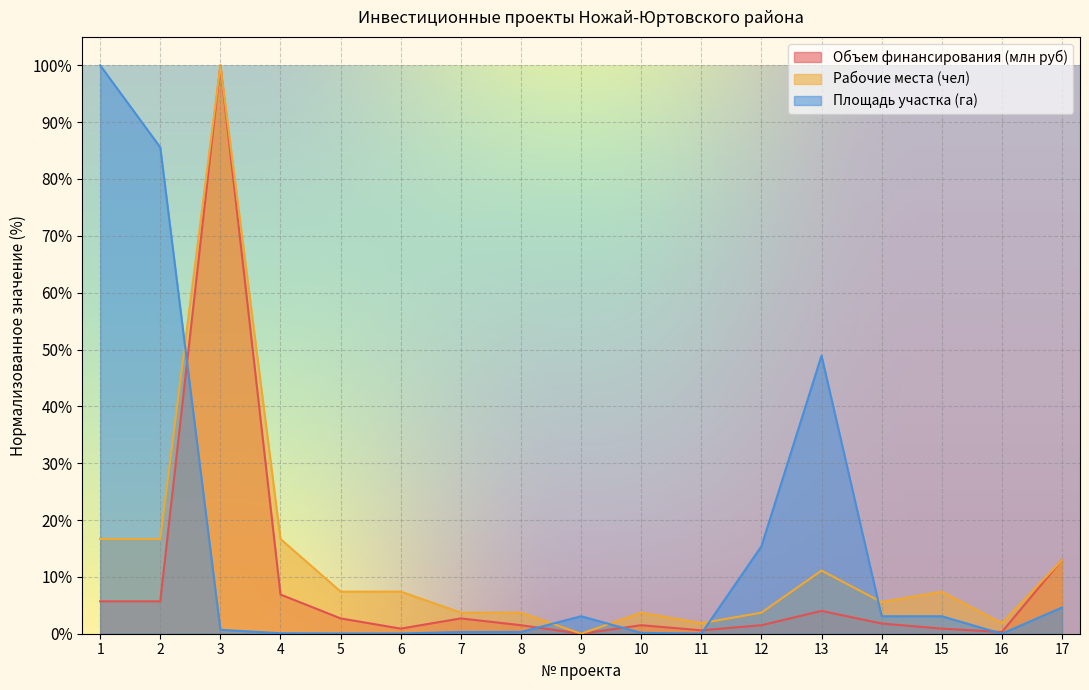

Reading left to right, transcribe all the data shown in this chart.

Объем финансирования (млн руб): 1=5.7	2=5.7	3=100.0	4=6.9	5=2.7	6=0.9	7=2.7	8=1.5	9=0.0	10=1.5	11=0.6	12=1.5	13=4.0	14=1.8	15=0.9	16=0.3	17=13.0
Рабочие места (чел): 1=16.7	2=16.7	3=100.0	4=16.7	5=7.4	6=7.4	7=3.7	8=3.7	9=0.0	10=3.7	11=1.9	12=3.7	13=11.1	14=5.6	15=7.4	16=1.9	17=13.0
Площадь участка (га): 1=100.0	2=85.6	3=0.7	4=0.1	5=0.0	6=0.0	7=0.3	8=0.3	9=3.1	10=0.2	11=0.0	12=15.4	13=48.9	14=3.1	15=3.1	16=0.0	17=4.6